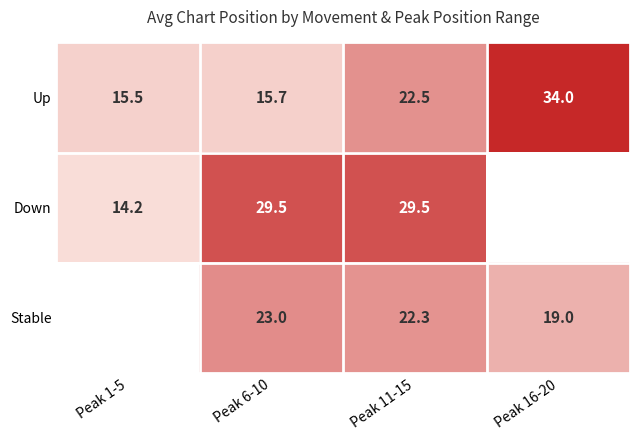

What is the greatest value displayed?

34.0